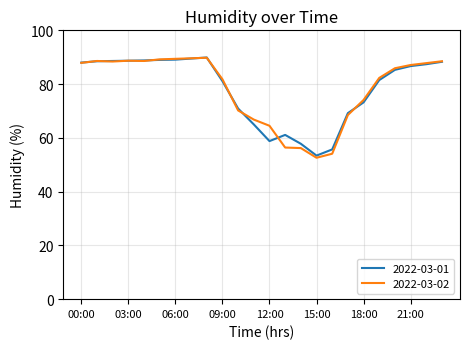

What is the difference between the maximum and minimum values in the 2022-03-02 series?

37.2